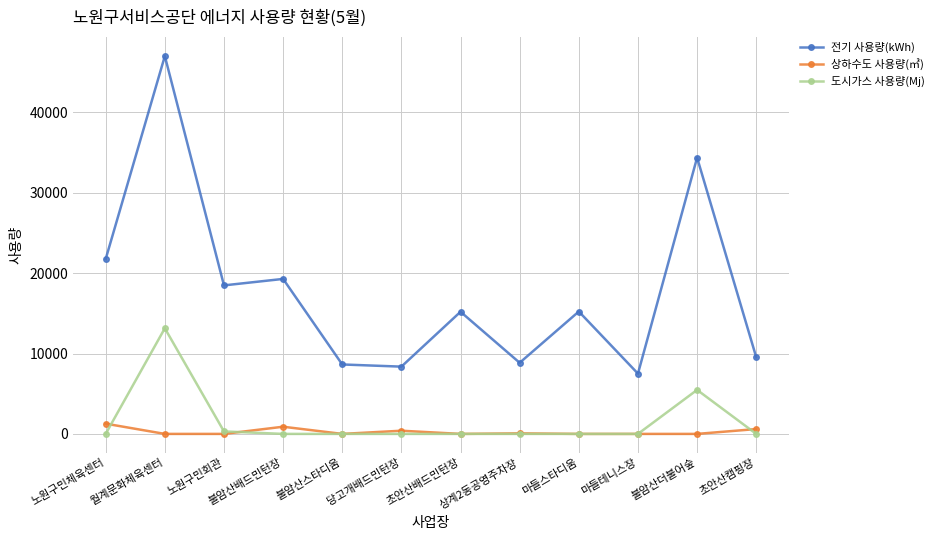

True or false: 도시가스 사용량(Mj) has more than 1 interior local peaks.

True